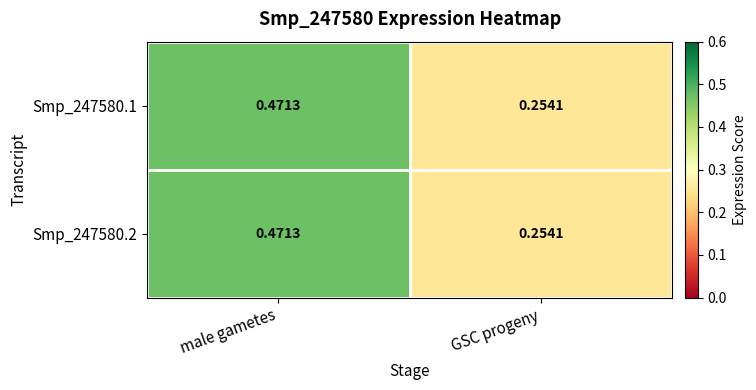

At which category is the sum across all series the highest?

male gametes